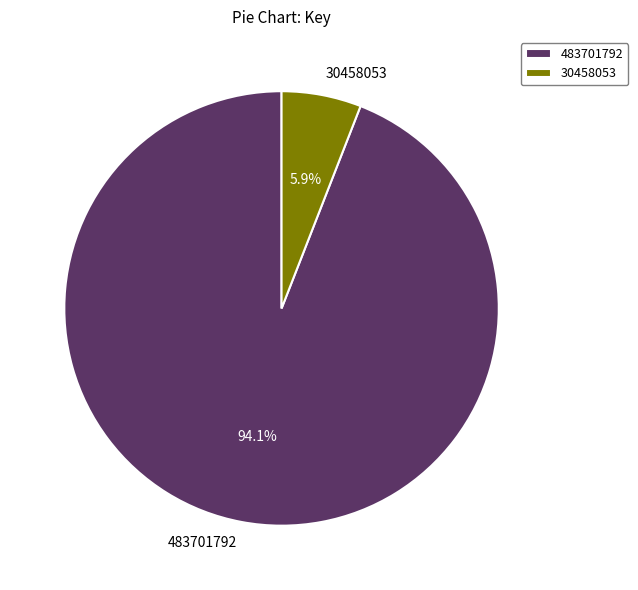

Which slice is the smallest?

30458053